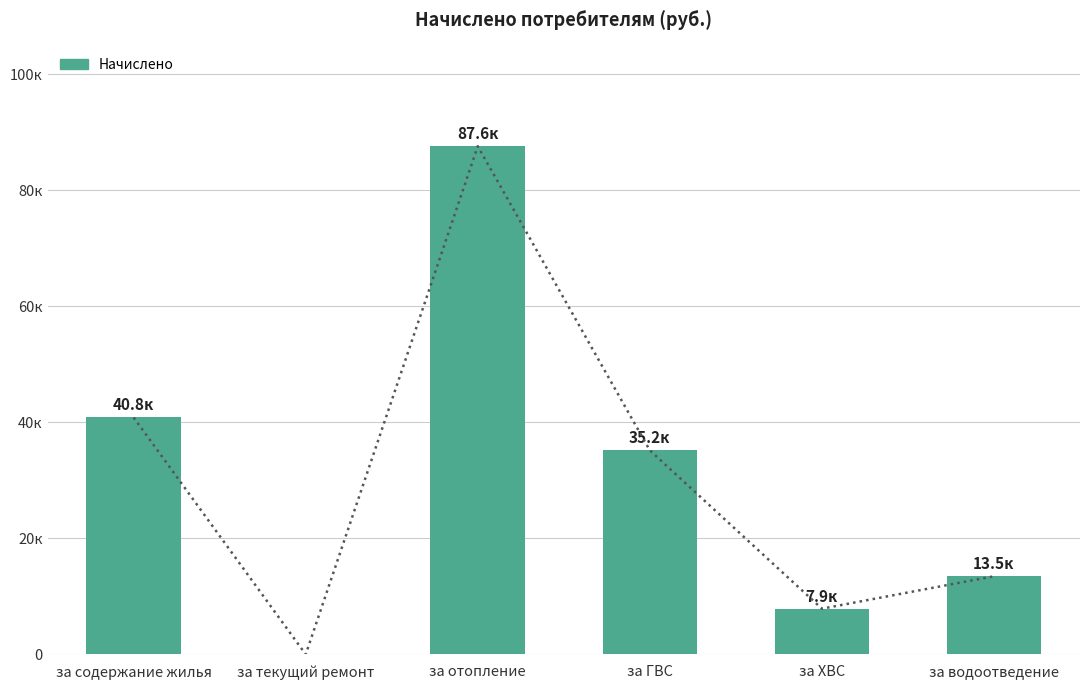

What is the average value?

30832.1